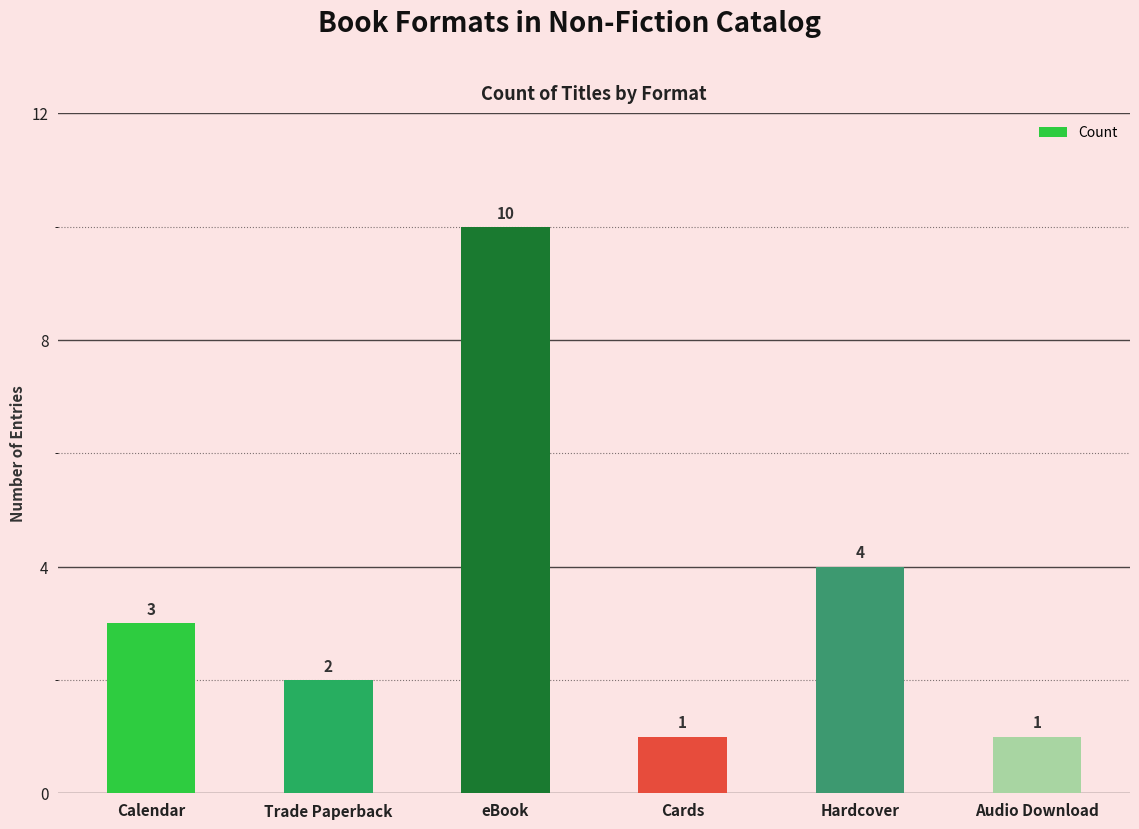

Which label corresponds to the largest value in the chart?

eBook